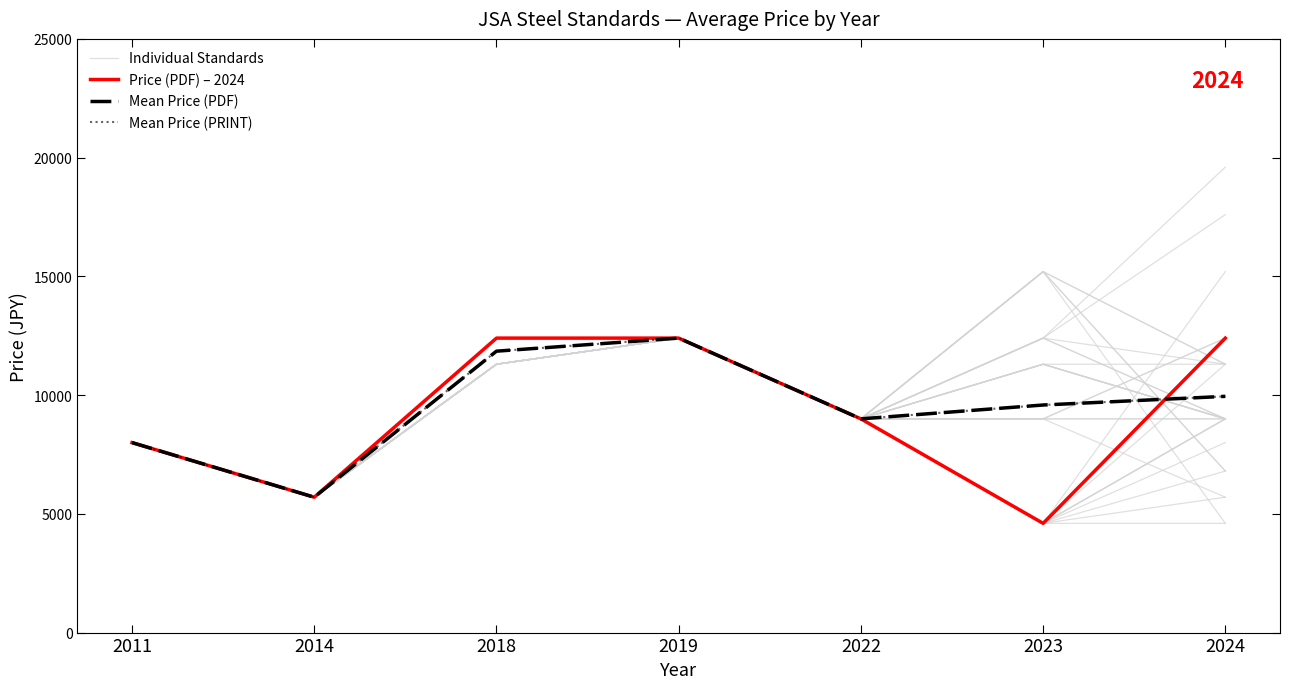

Count the Individual Standards values in the range 5700 to 11300.

5